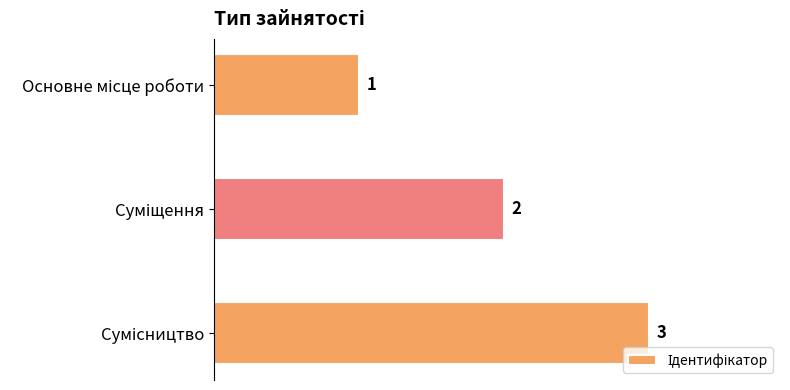

What is the difference between the maximum and minimum values?

2